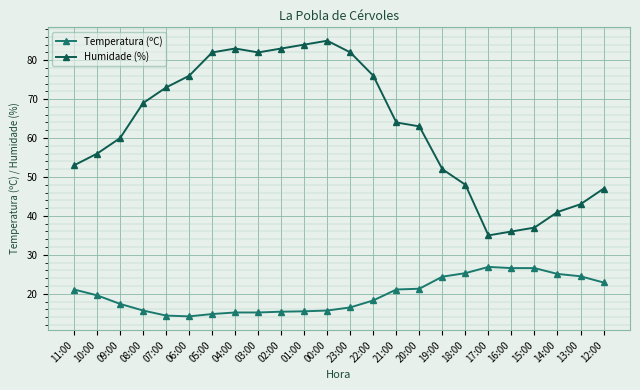

What is the sum of the Humidade (%) values at 15:00 and 14:00?

78.0